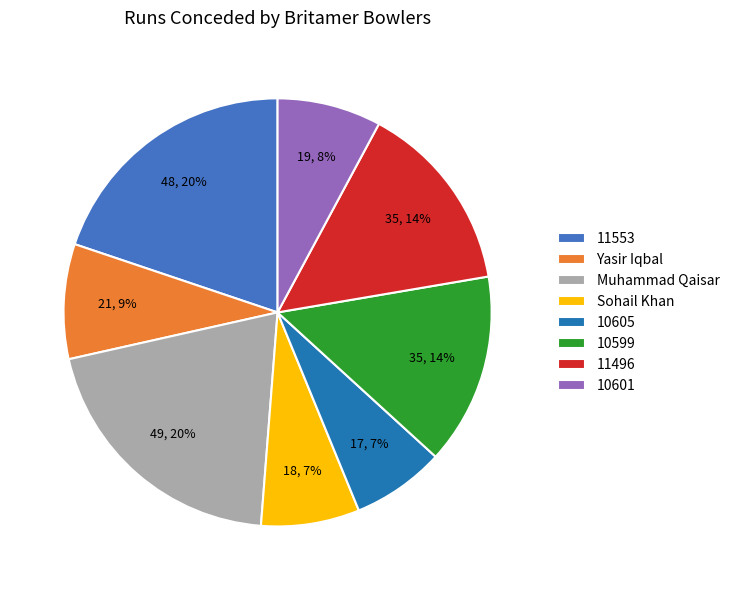

To the nearest percent, what is the average slice percentage?

12%